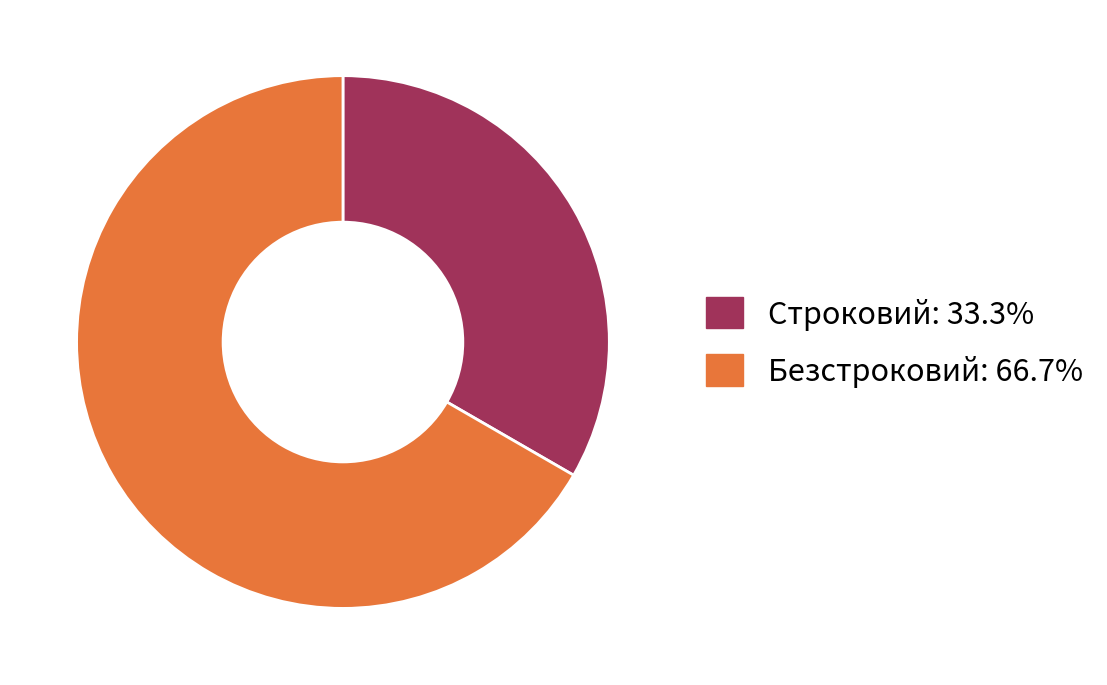

Is the sum of Строковий: 33.3% and Безстроковий: 66.7% greater than half?

Yes